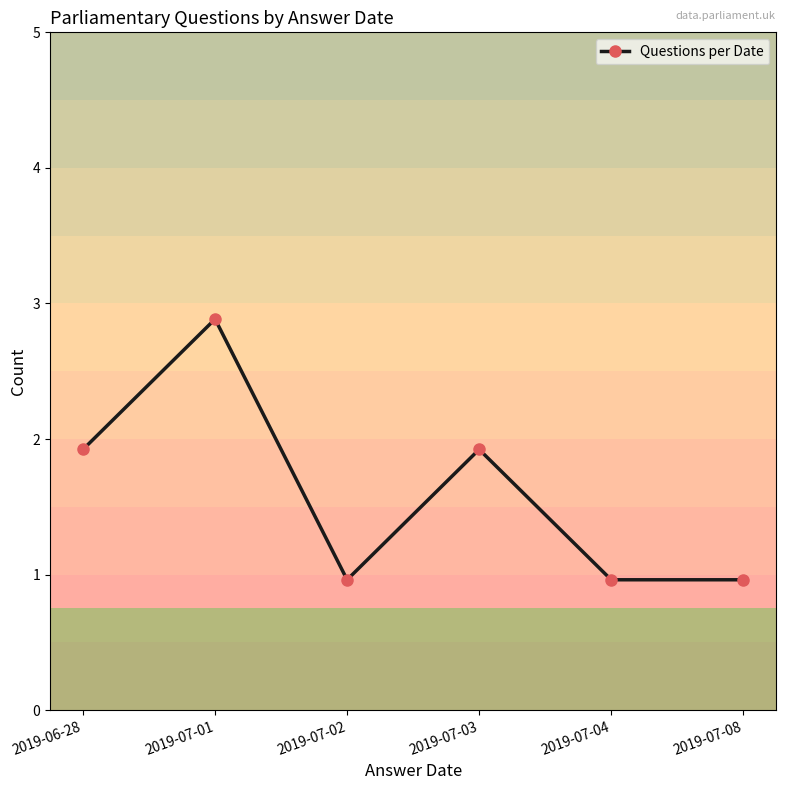

Is this an area chart (filled region under the line)?

No